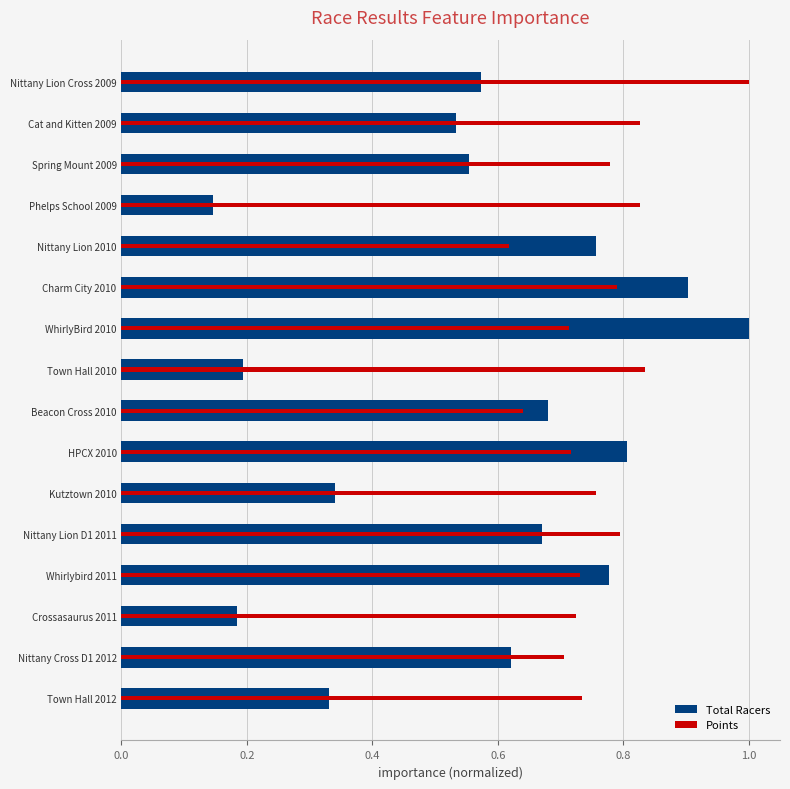

What is the sum of all Points values?

12.2